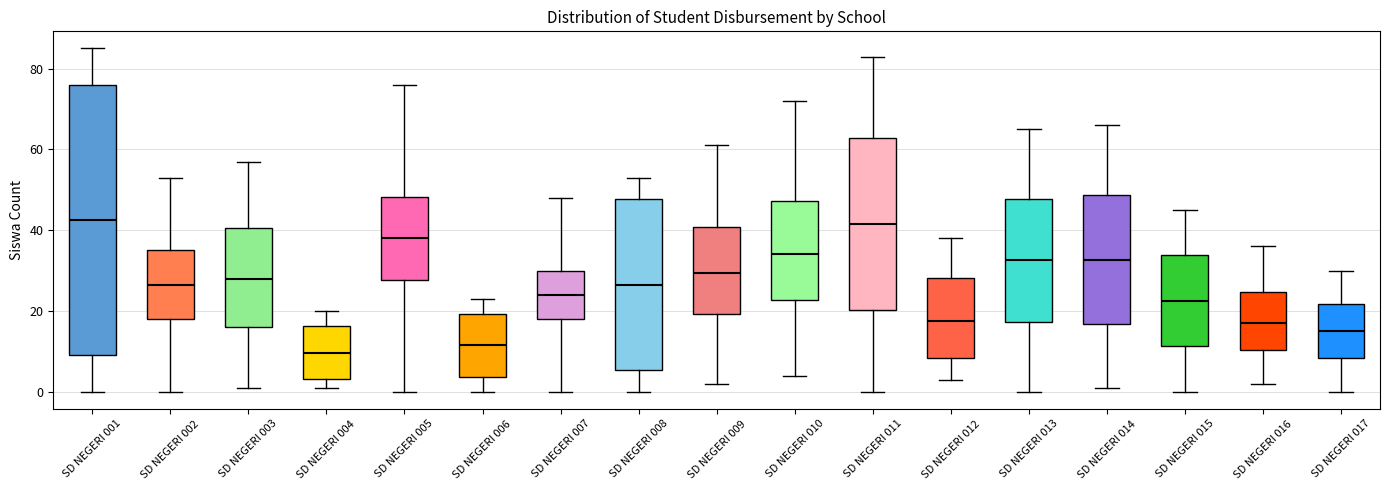

Which box is the tallest, from its lower edge to its upper edge?

SD NEGERI 001